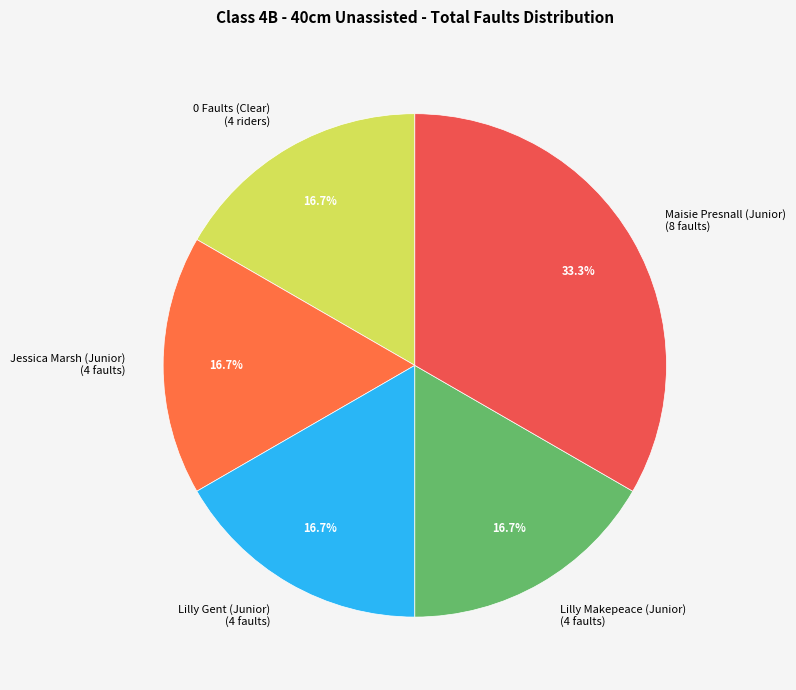

Which has a higher value, Lilly Makepeace (Junior) (4 faults) or Maisie Presnall (Junior) (8 faults)?

Maisie Presnall (Junior) (8 faults)